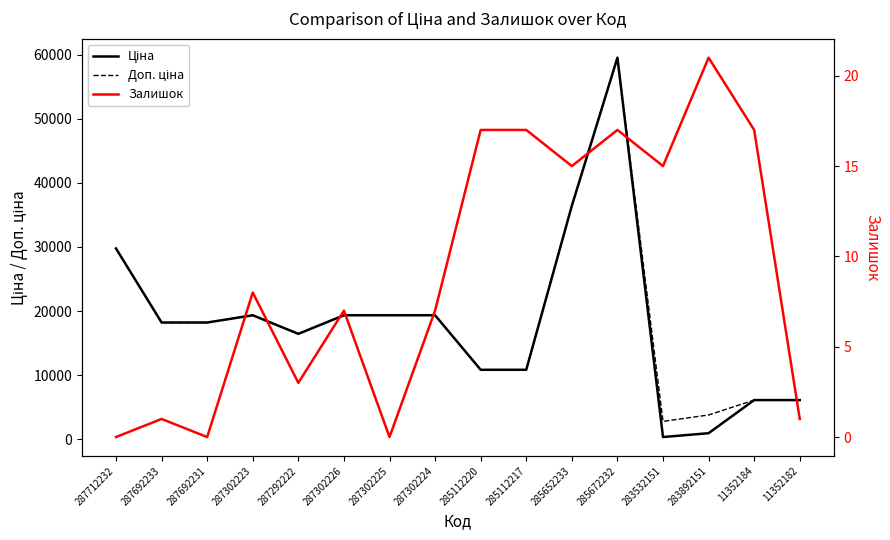

What are all the series names shown in the legend?

Ціна, Доп. ціна, Залишок